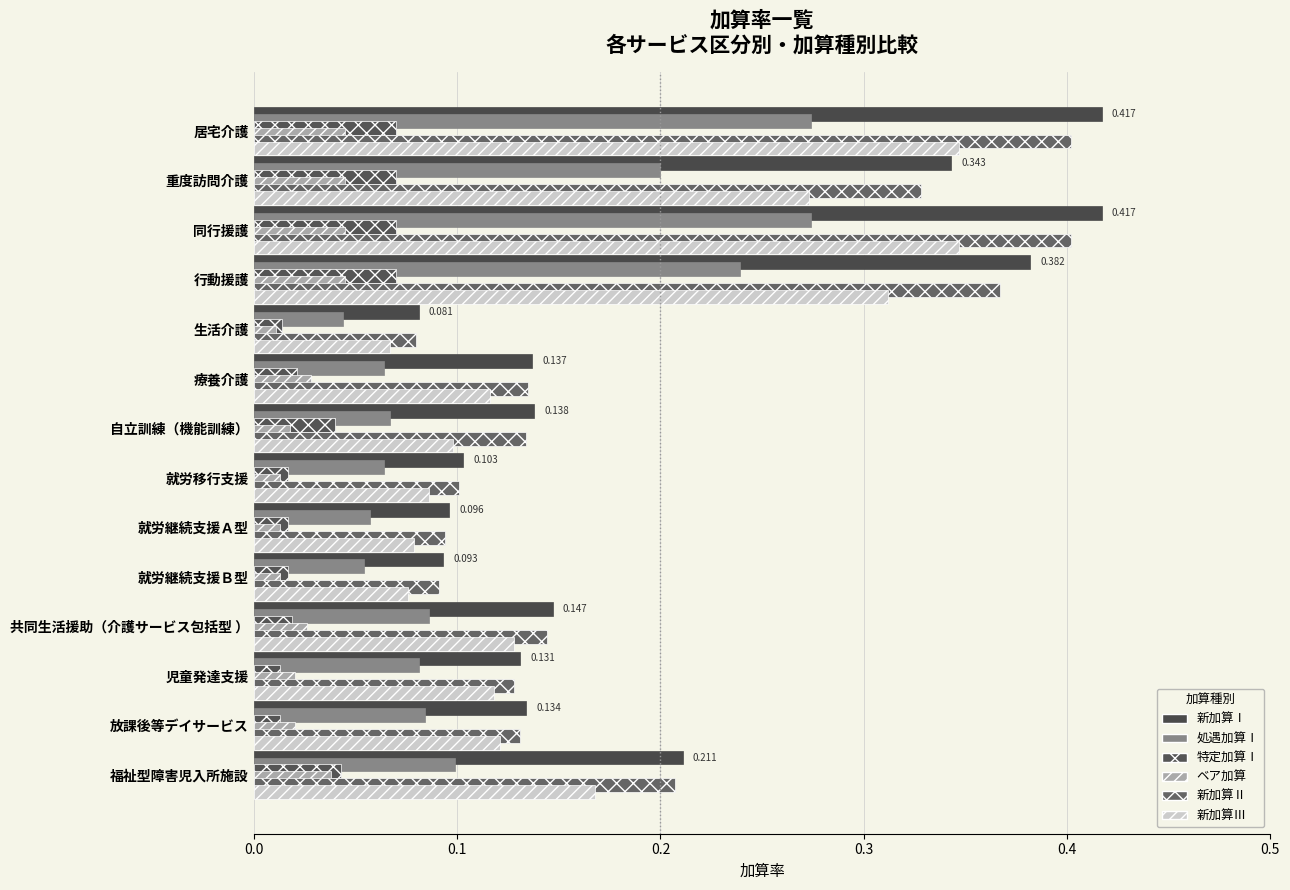

What position from the right is 自立訓練（機能訓練）?

8